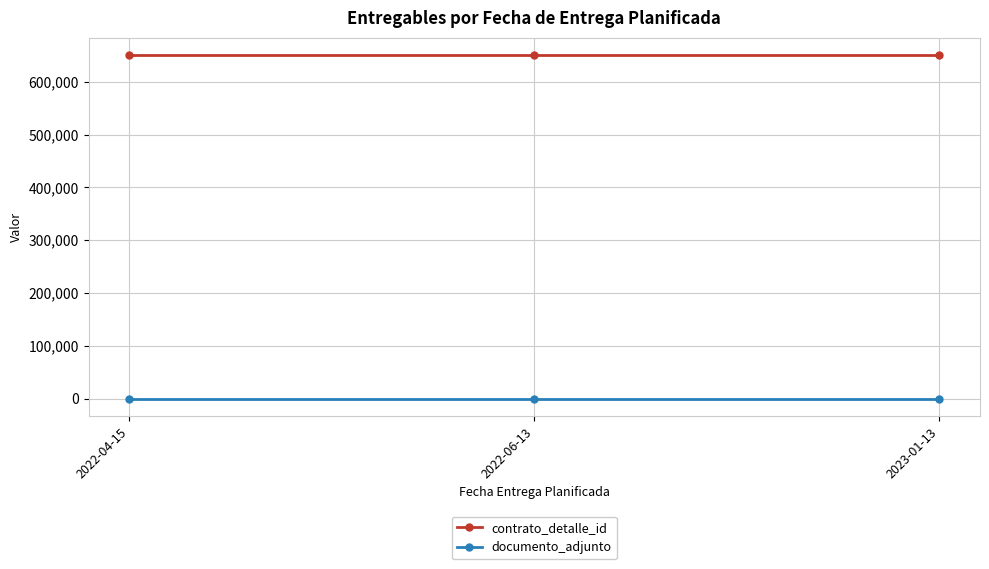

What is the greatest value displayed?

650395